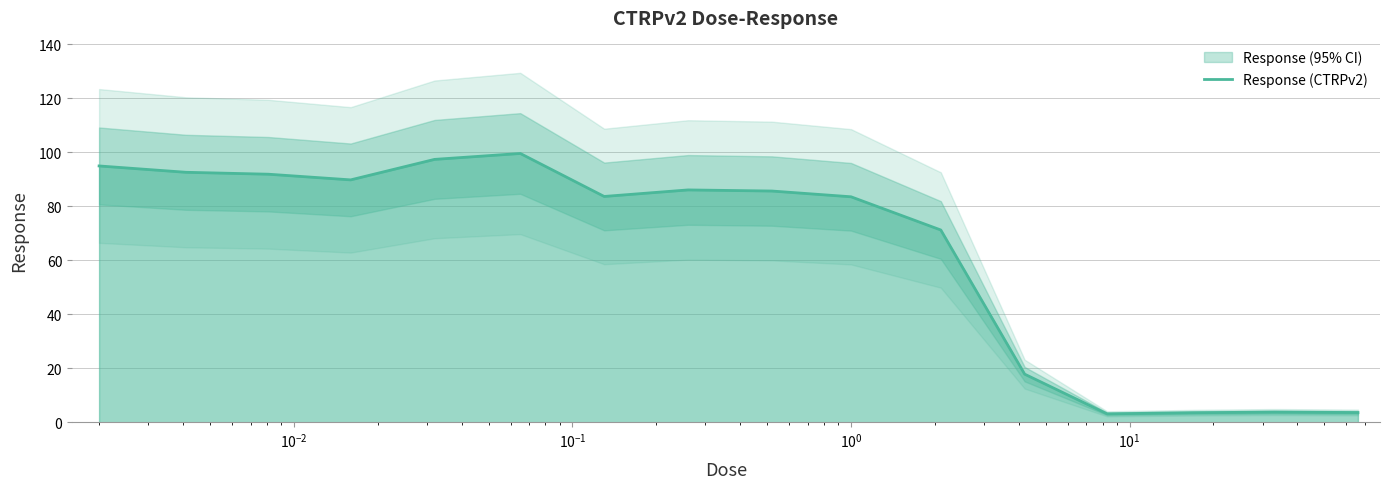

What value does the data have at $\mathdefault{10^{-2}}$?

91.9